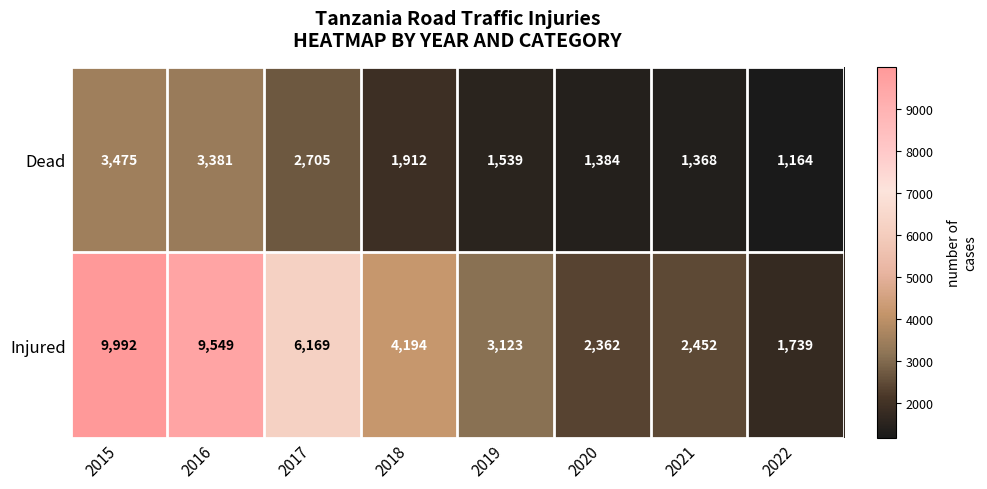

List the series in order of their peak value, lowest first.

Dead, Injured